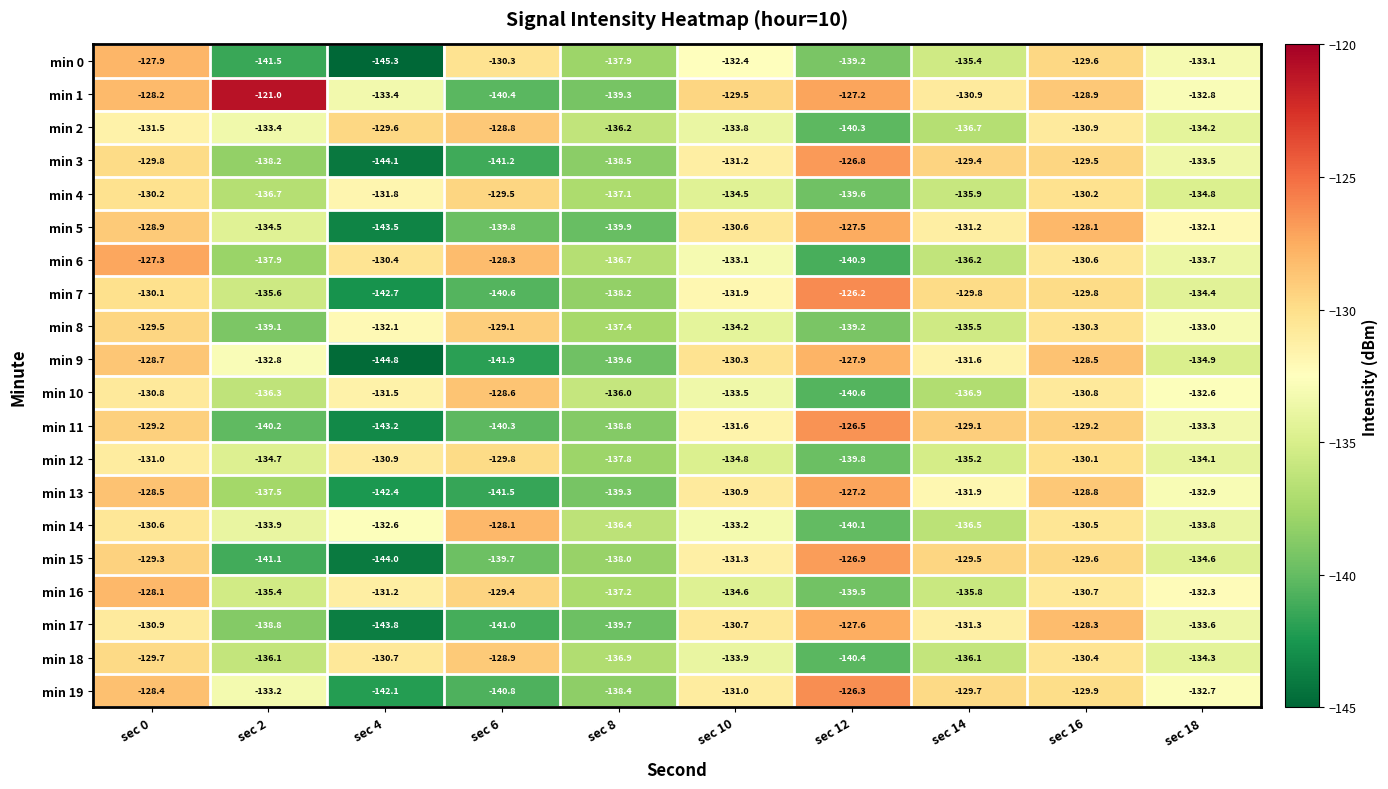

Is it true that min 12 equals -130.1 at sec 16?

True